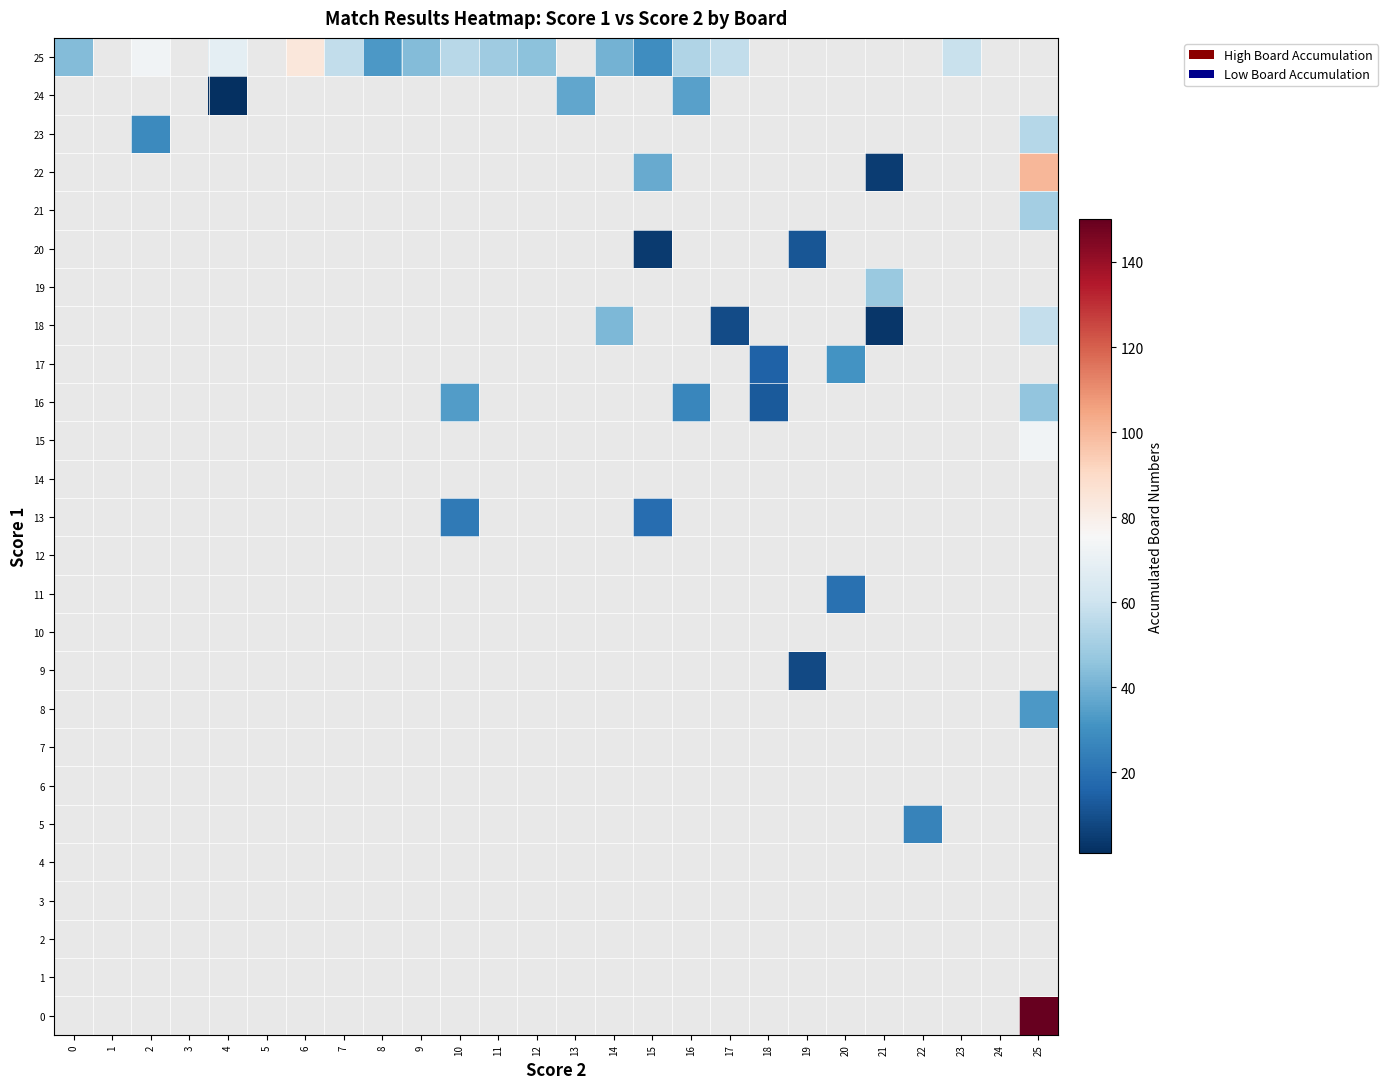

Which series has the widest spread of values?

25